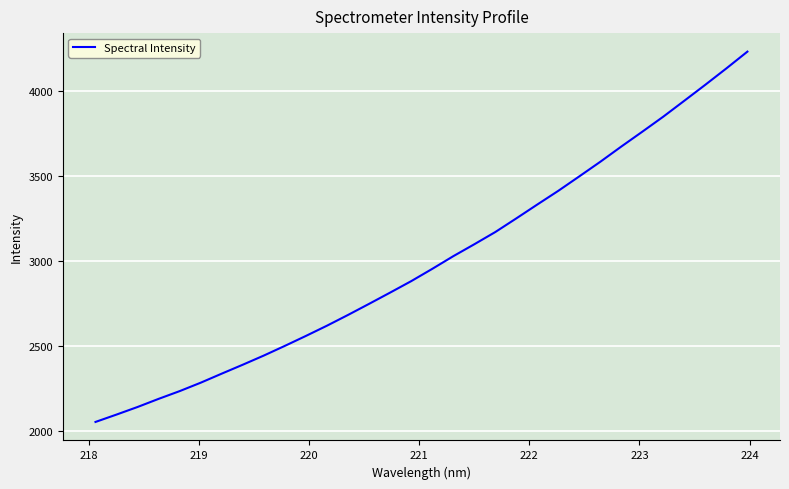

Count the number of values greater than 2952.

16